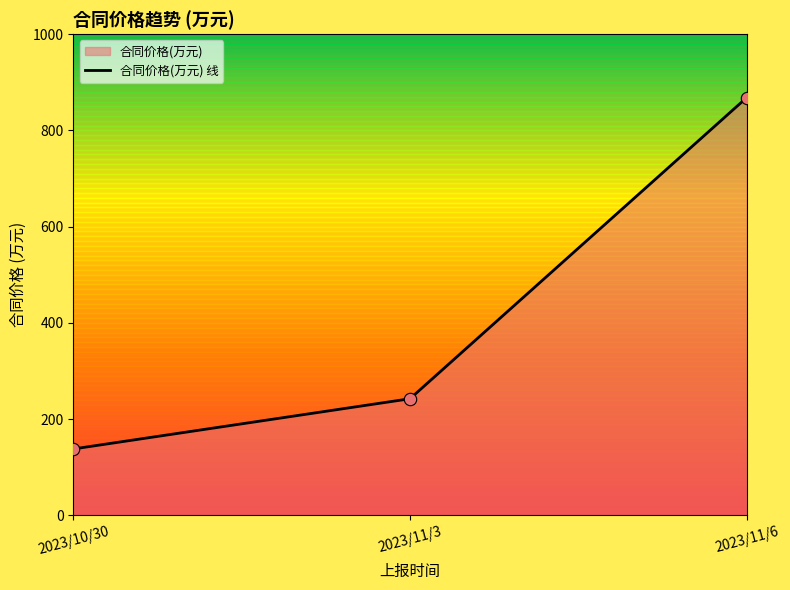

What is the change in value from 2023/10/30 to 2023/11/6?

+730.2